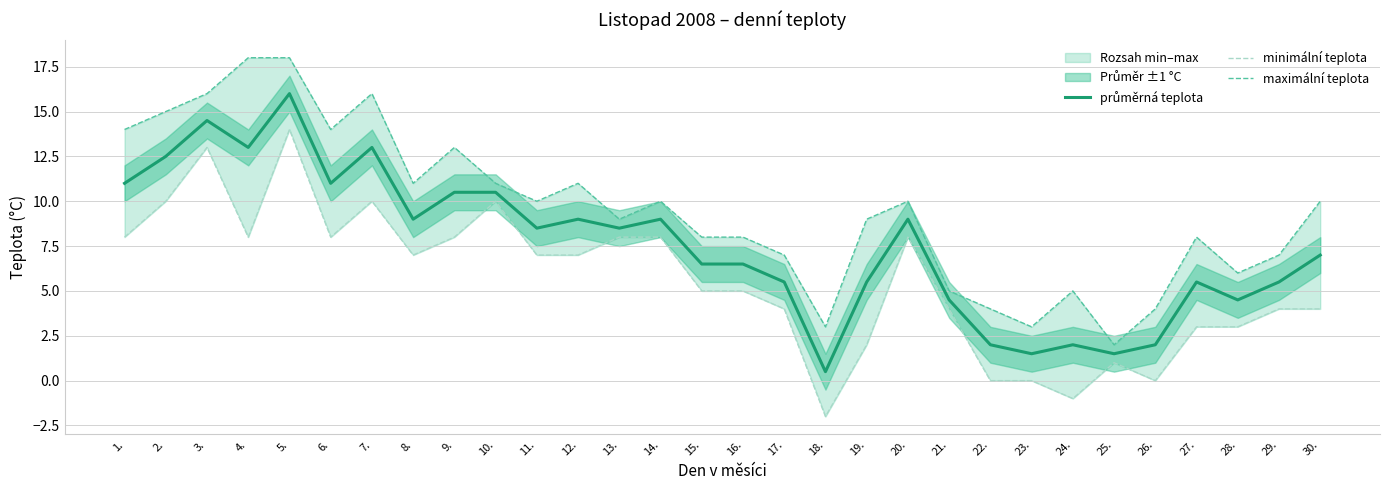

How many interior local peaks does the minimální teplota series have?

6